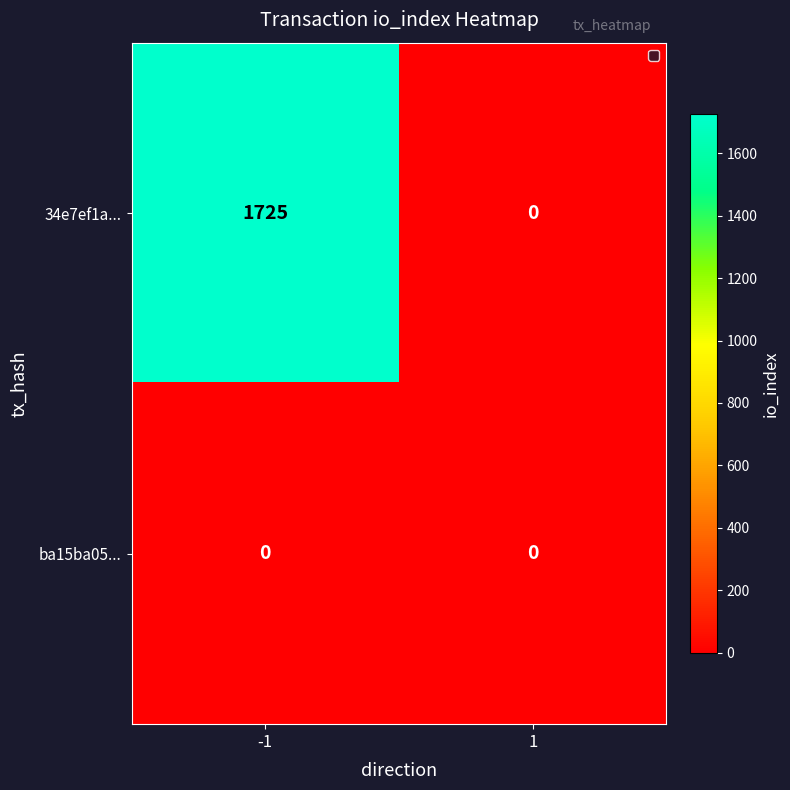

The value of ba15ba05... at 1 is 0. True or false?

True